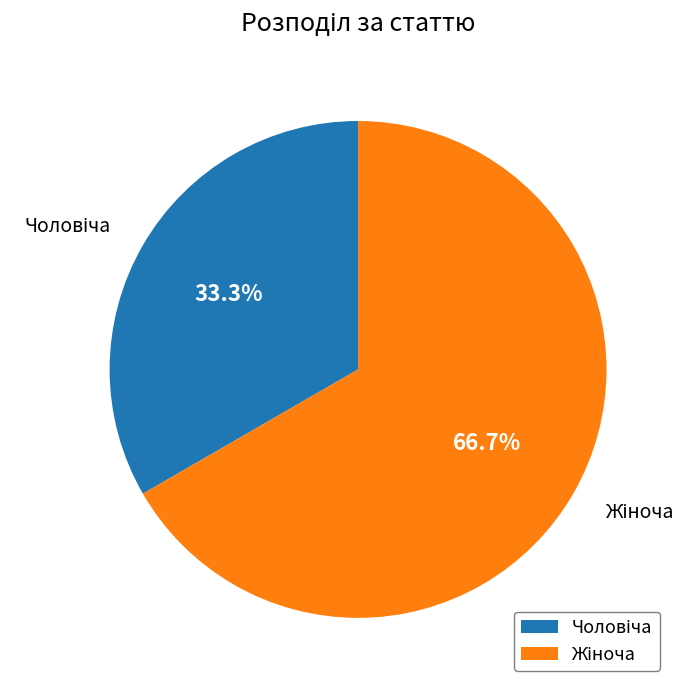

Is there any slice that represents more than half of the pie?

Yes